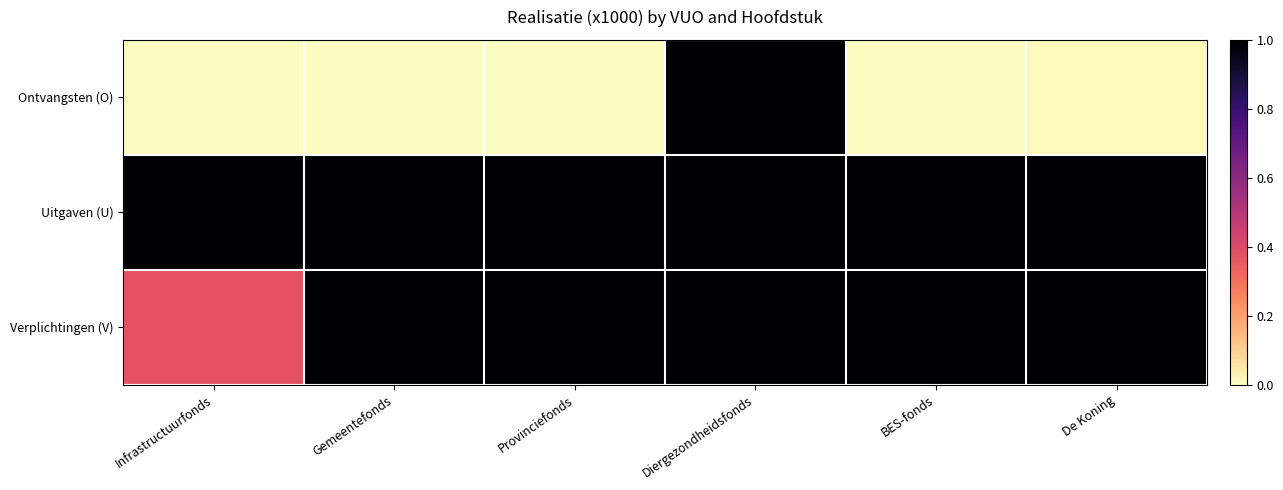

What is the total value across all series at Gemeentefonds?

2.0